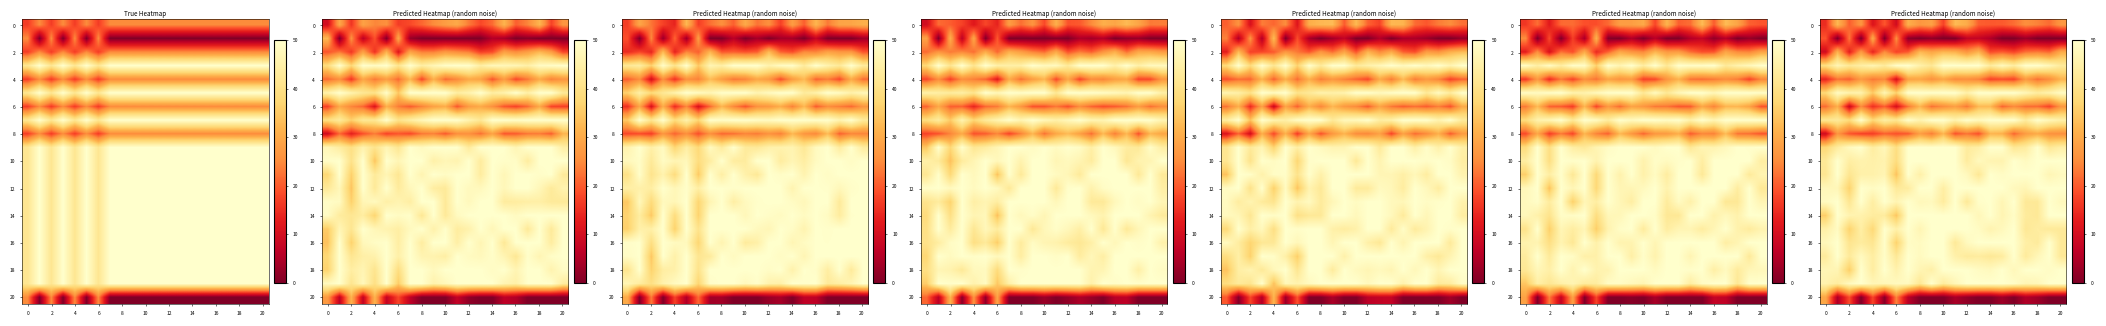

At how many categories does at least one series exceed 10?

21